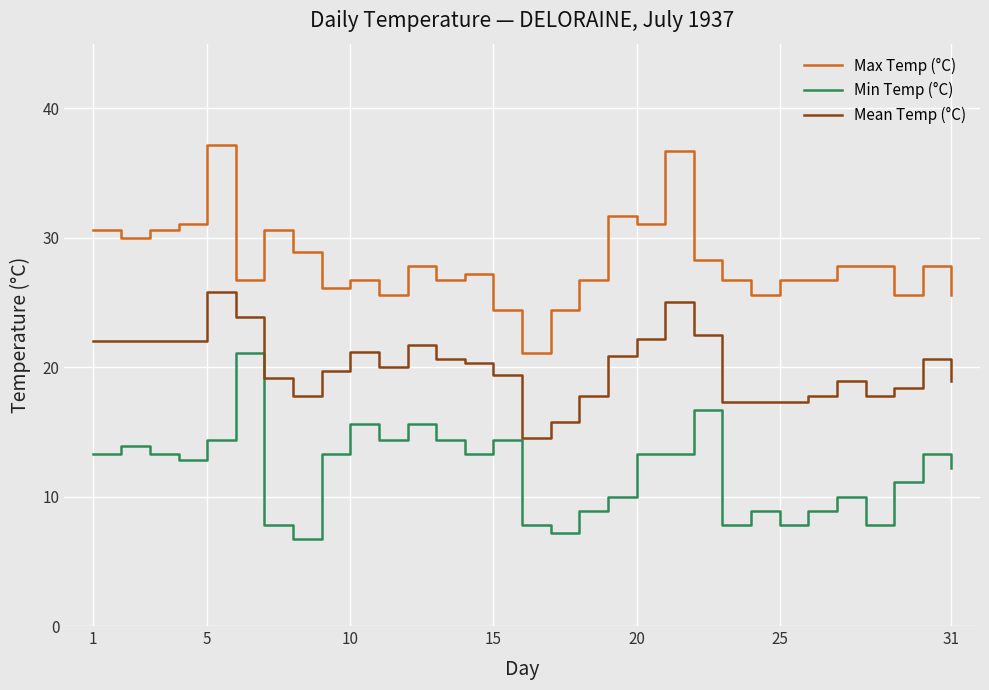

What is the highest value of the Max Temp (°C) series?

37.2